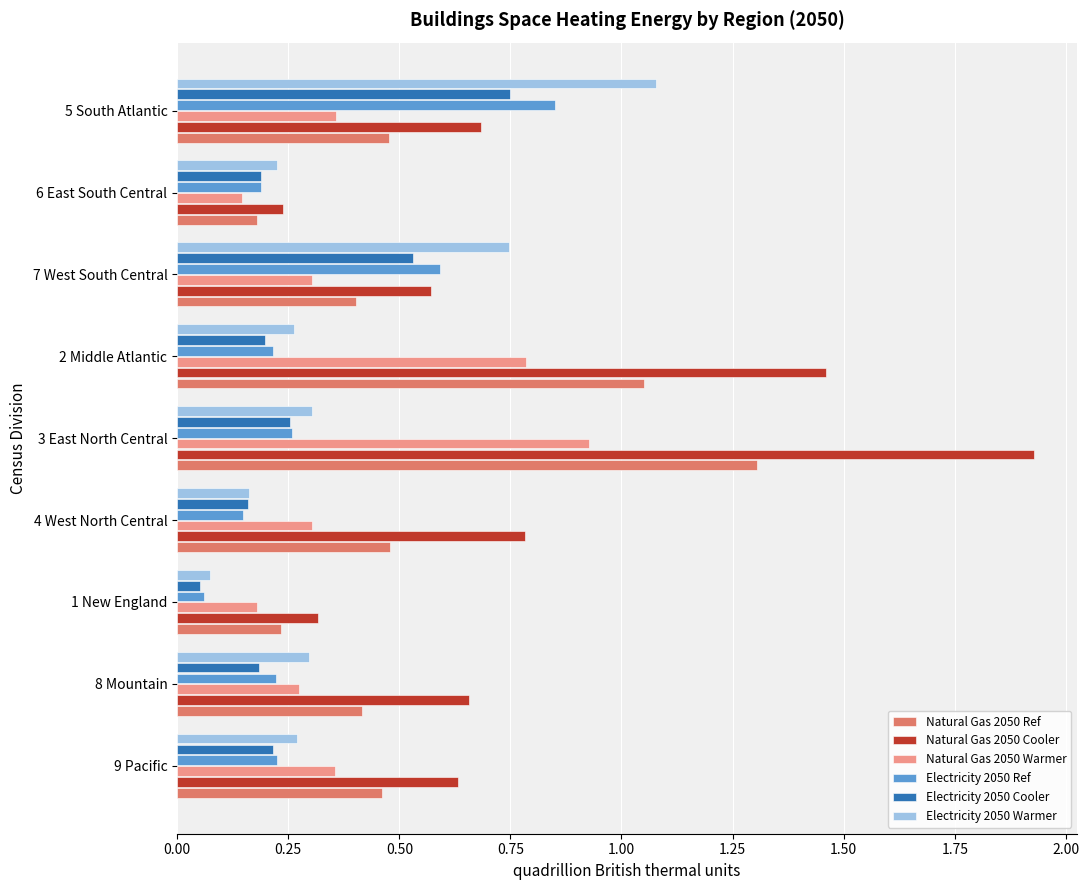

Is the value of Electricity 2050 Warmer at 4 West North Central greater than the value of Electricity 2050 Cooler at 3 East North Central?

No